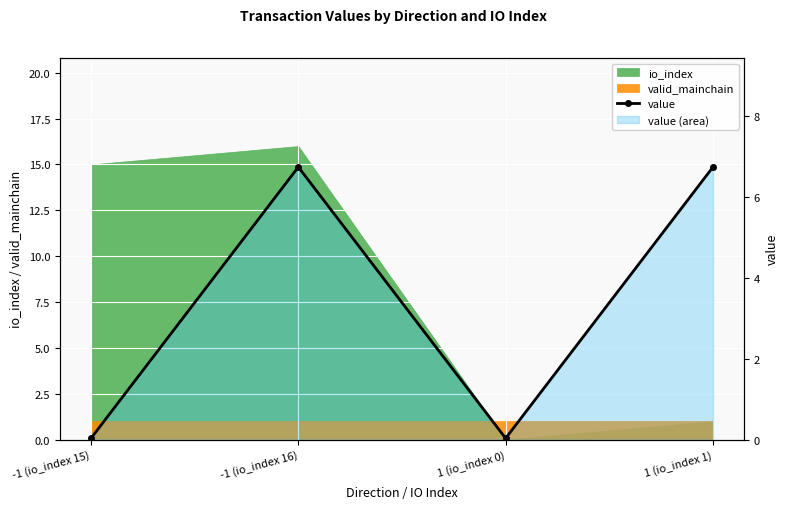

True or false: the data shows 9.2 at 1 (io_index 1).

False